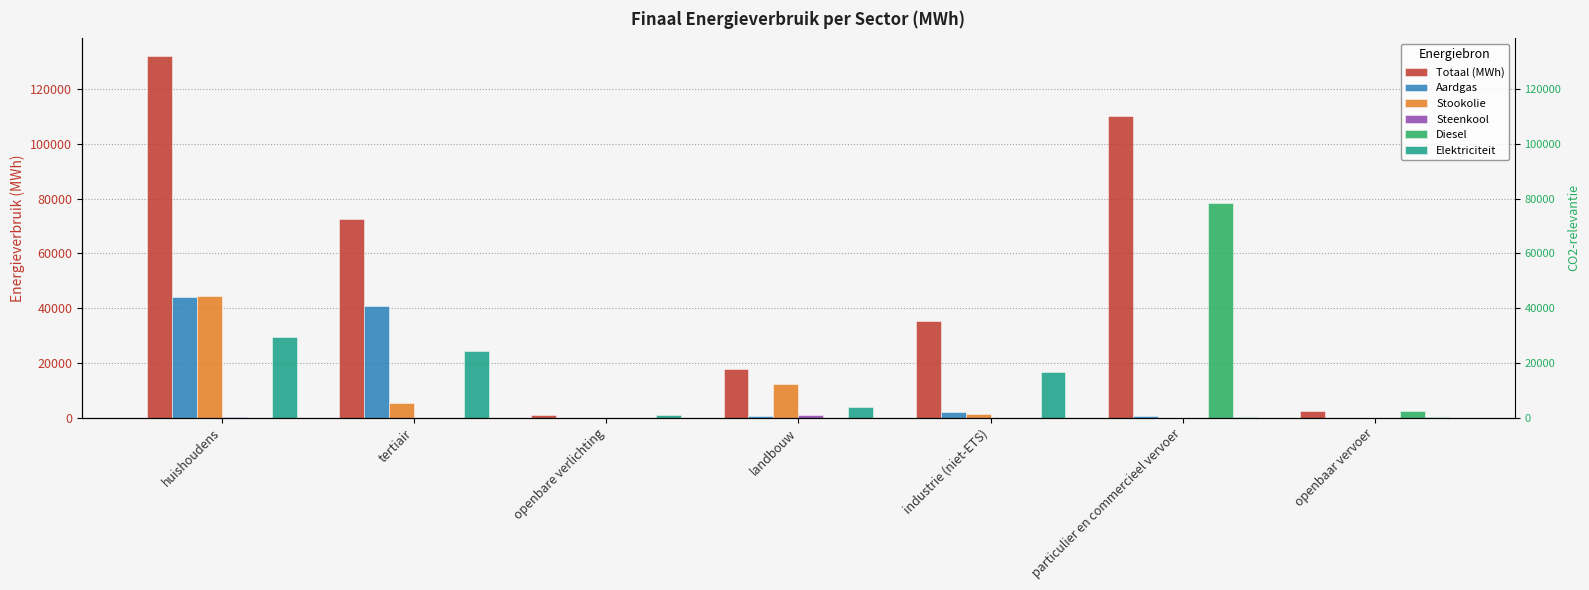

What is the difference between the maximum and minimum values in the Diesel series?

78291.9